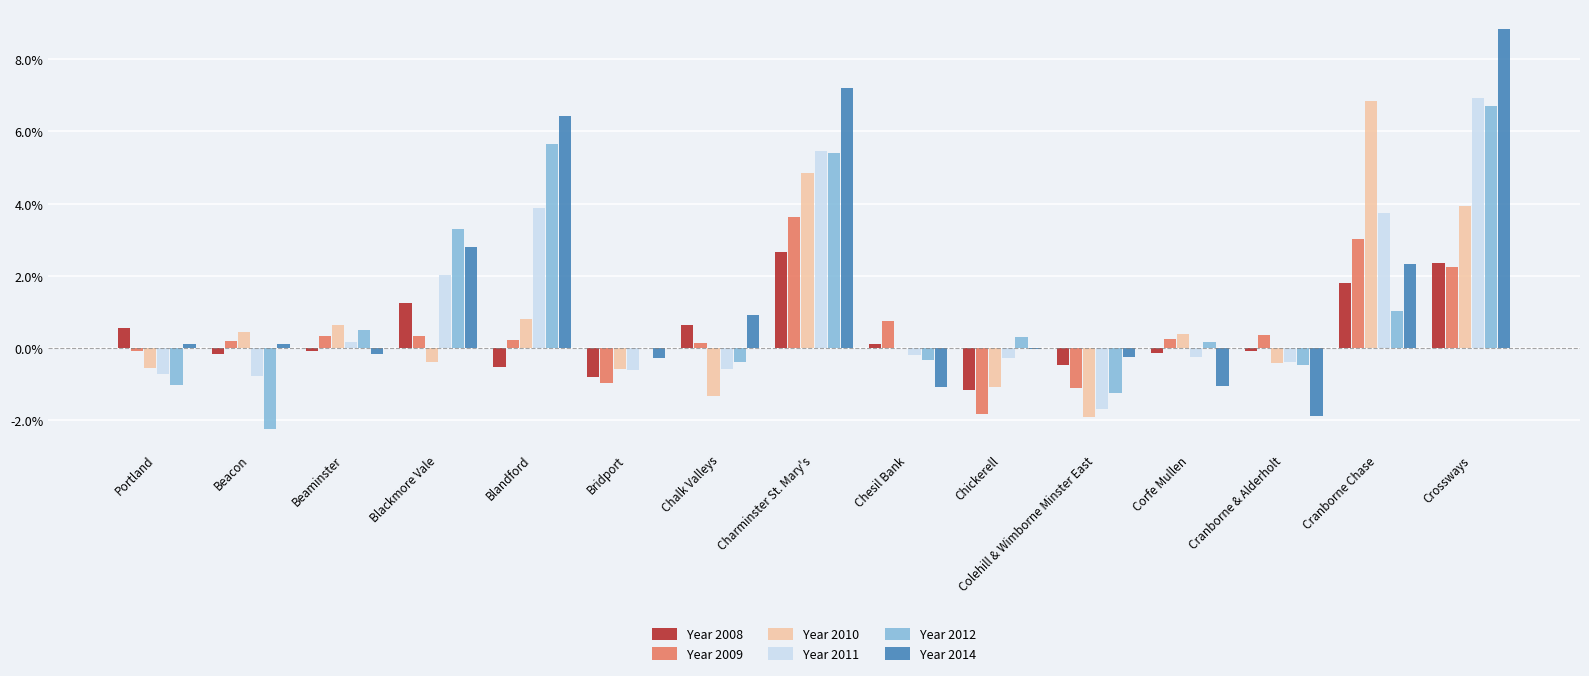

How many data points in Year 2008 are above 0?

7